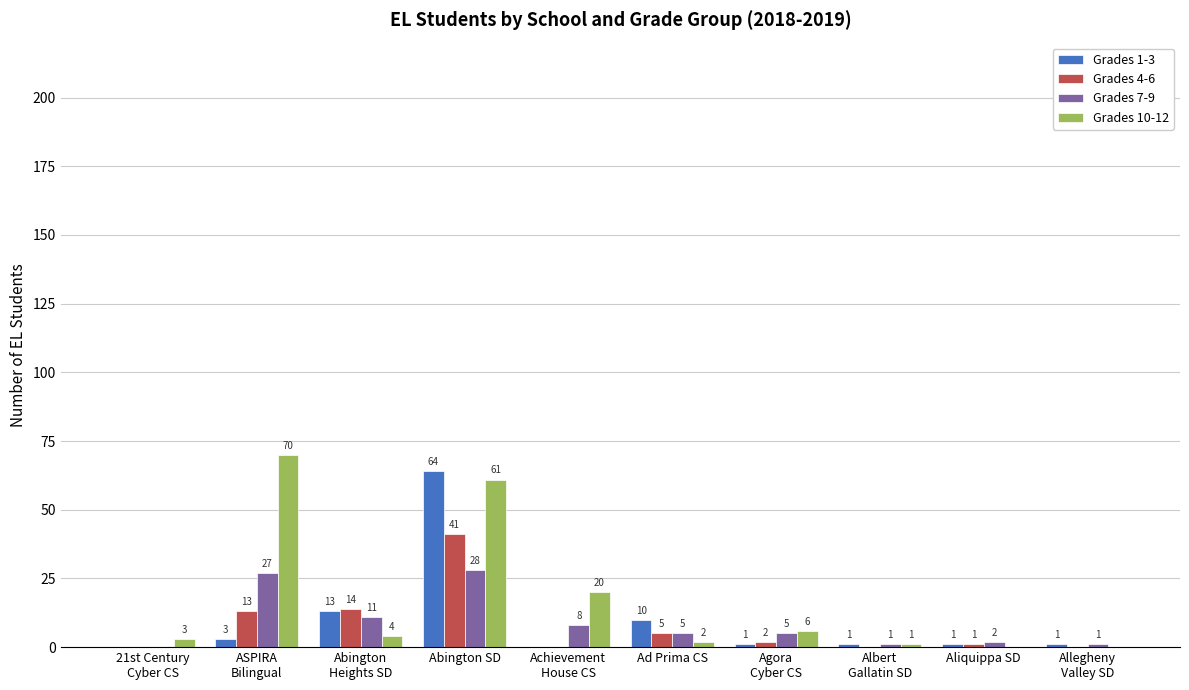

At which label is Grades 1-3 closest to 32?

Abington
Heights SD